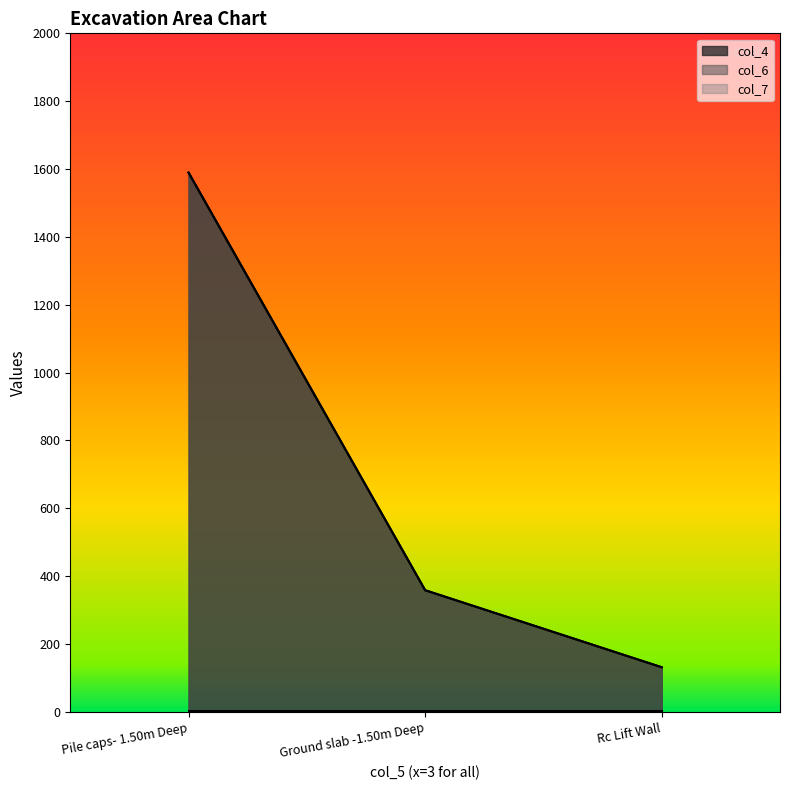

Reading right to left, what are all the values shown in this chart?

col_4: 131.7	358.7	1589.5
col_6: 131.7	358.7	1589.5